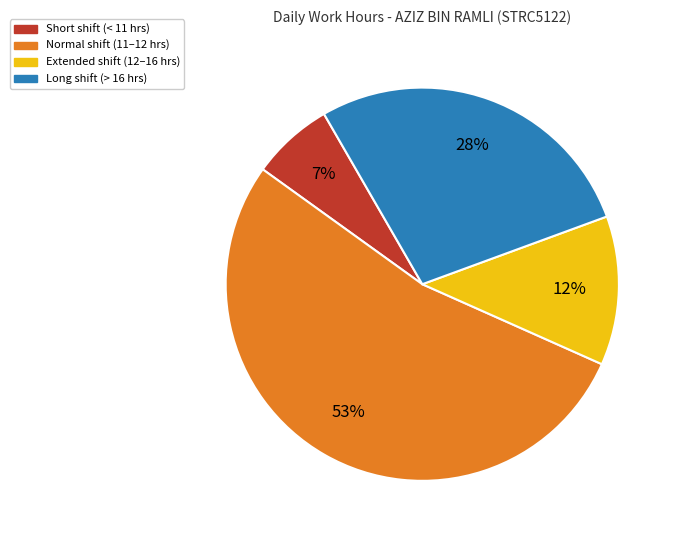

To the nearest percent, what is the average slice percentage?

25%